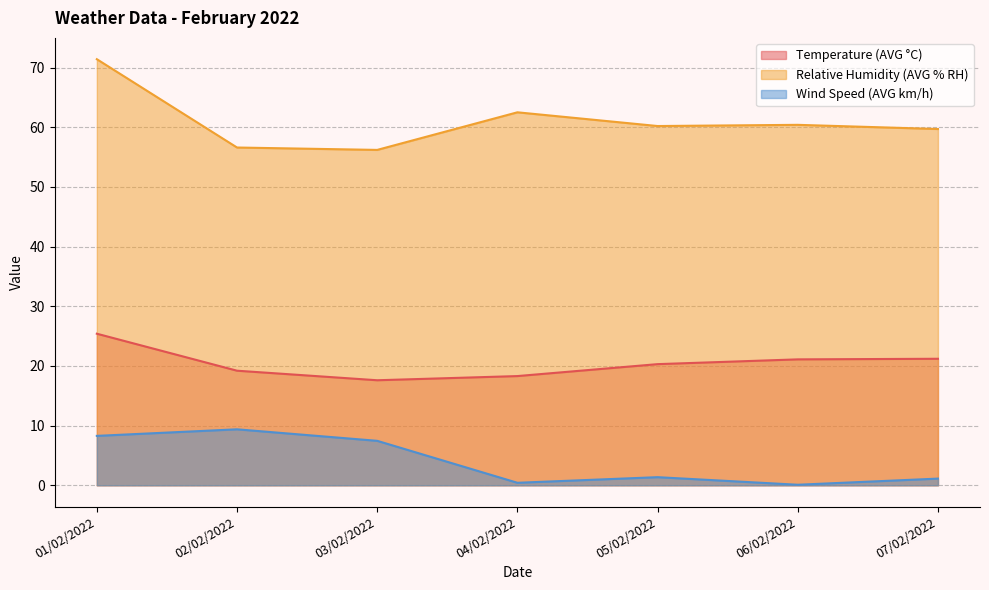

True or false: Relative Humidity (AVG % RH) and Wind Speed (AVG km/h) intersect in this chart.

False